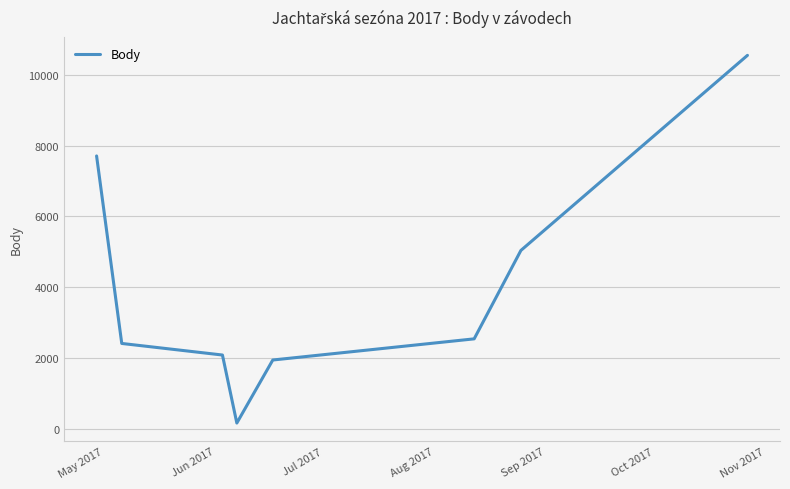

What is the sum of all values?

32420